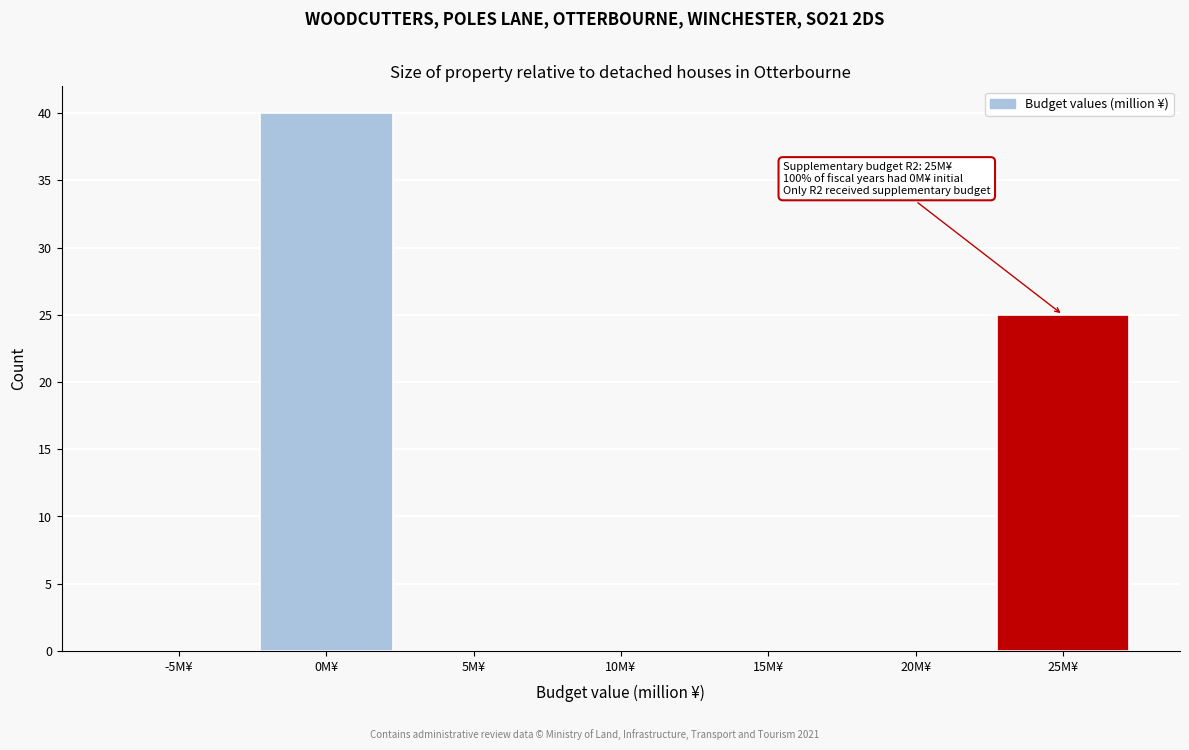

Reading left to right, list all the values displayed in this chart.

-5M¥=0	0M¥=40	5M¥=0	10M¥=0	15M¥=0	20M¥=0	25M¥=25